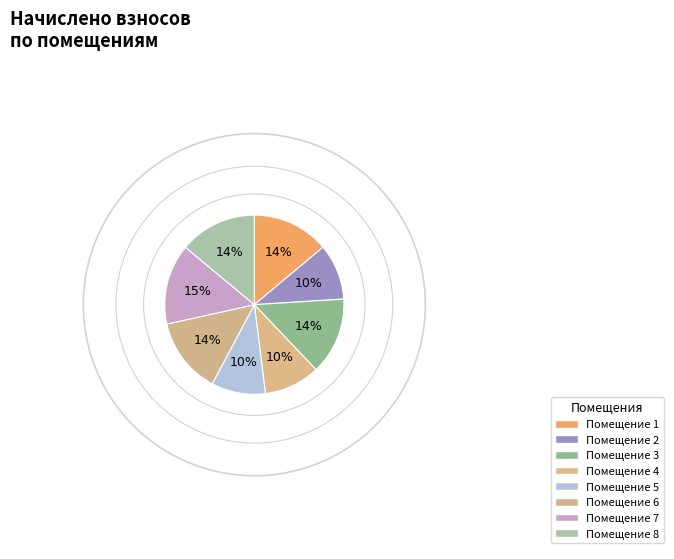

How many slices are in this pie chart?

8